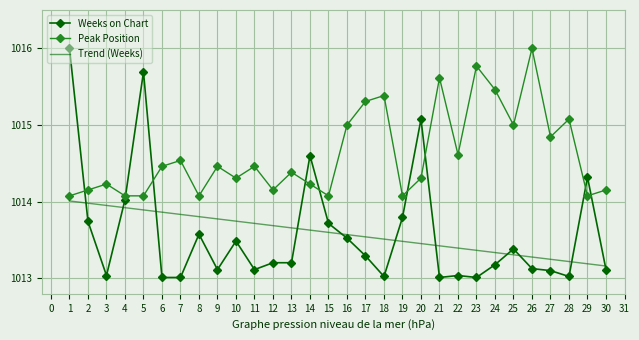

What is the average value of the Trend (Weeks) series?

1013.6